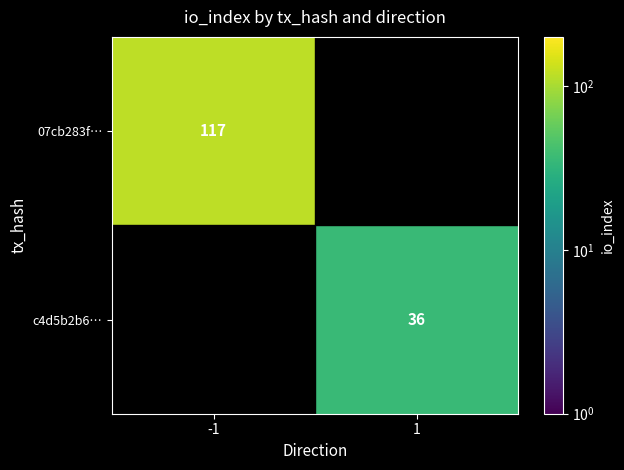

The c4d5b2b6… series shows 36 at 1. True or false?

True